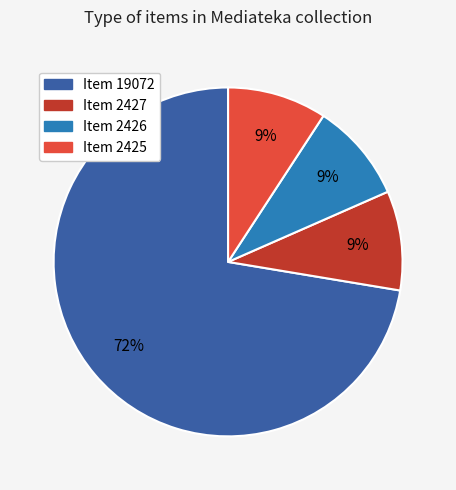

Is it true that Item 2427 is 9% of the pie?

True